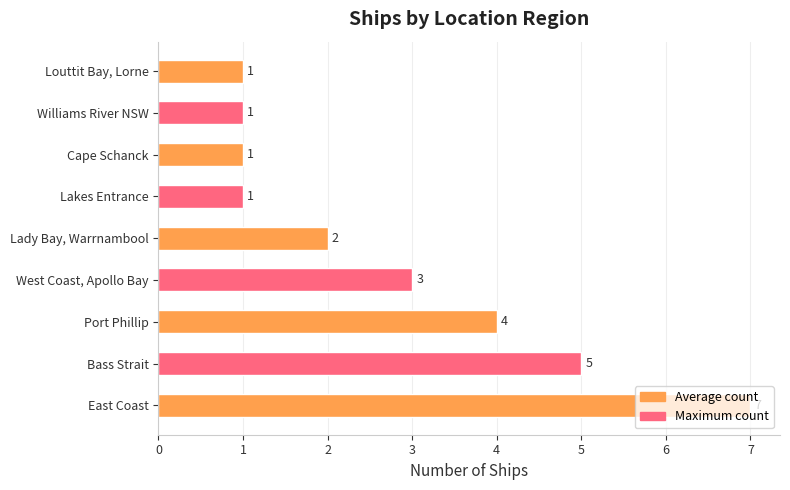

Read the value at Bass Strait.

5